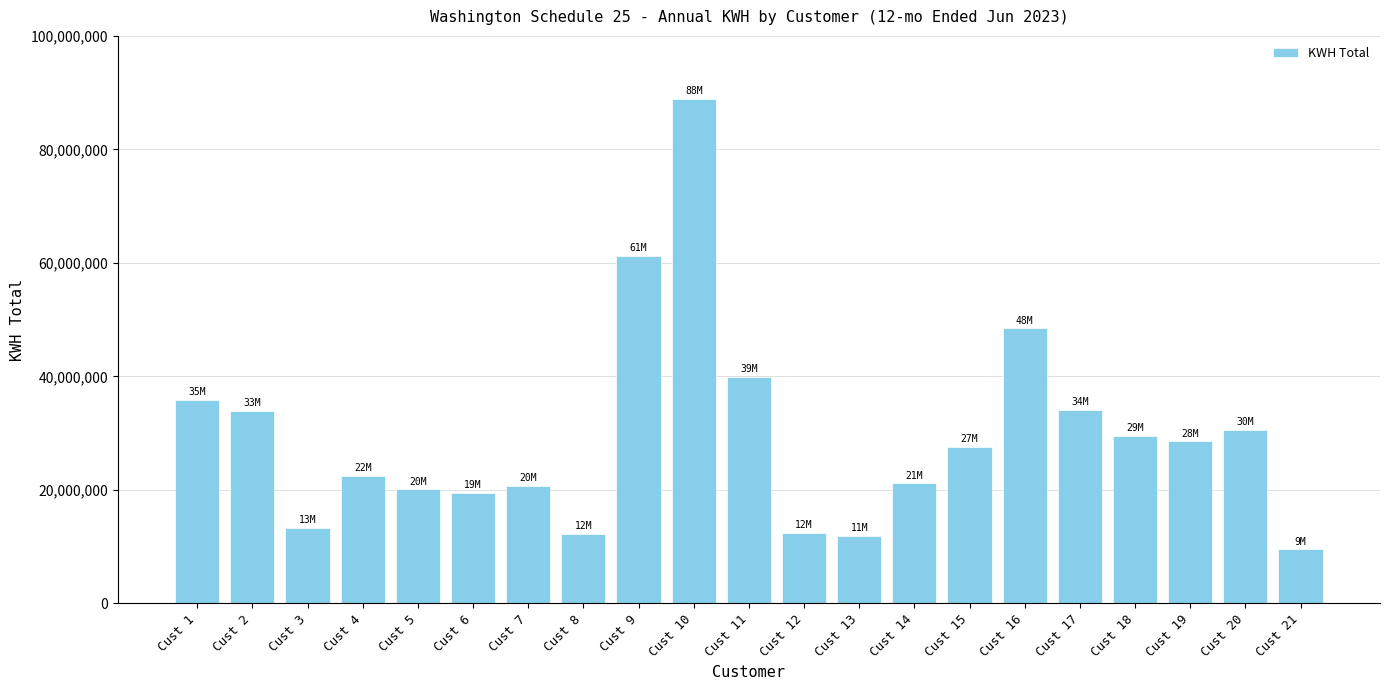

How many categories are shown in the chart?

21